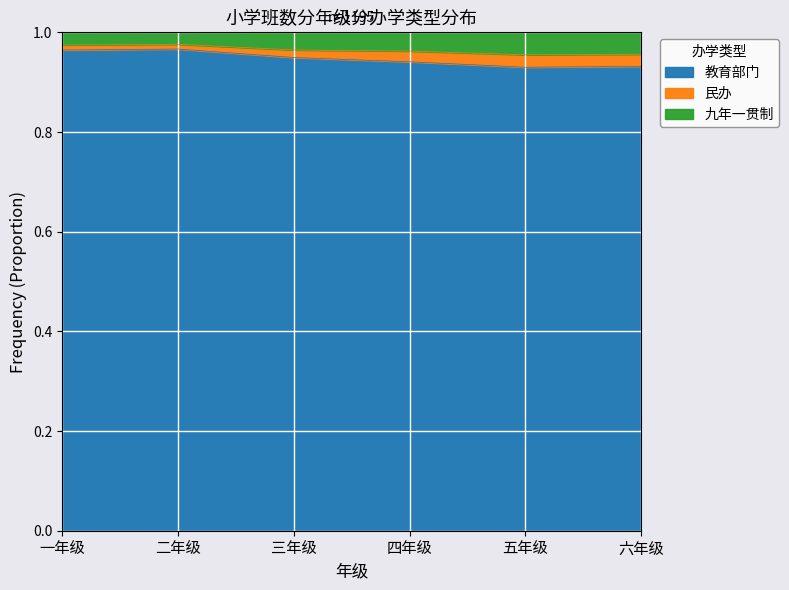

True or false: 民办 and 九年一贯制 intersect in this chart.

False